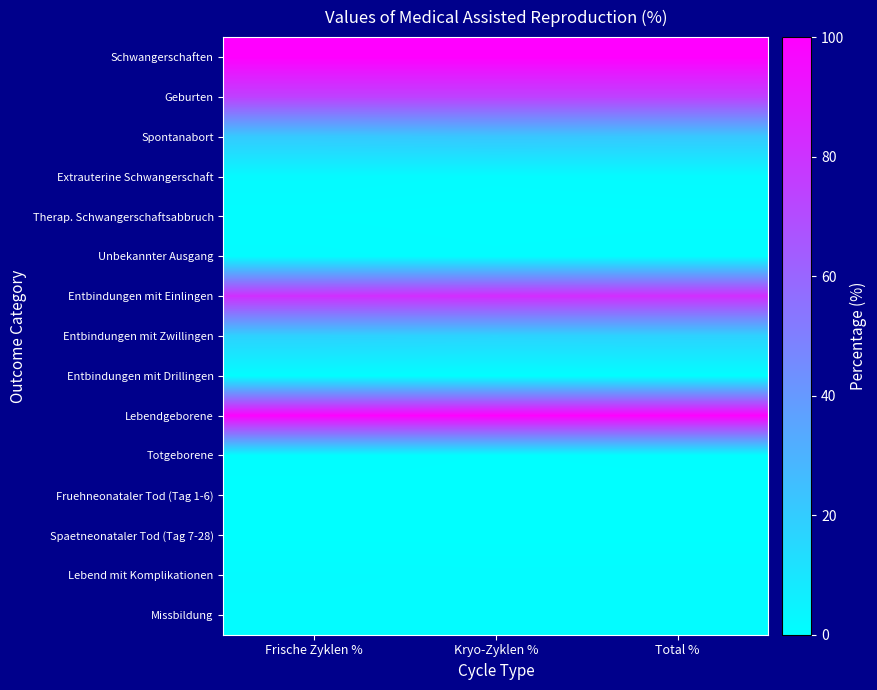

What is the smallest value displayed?

0.1